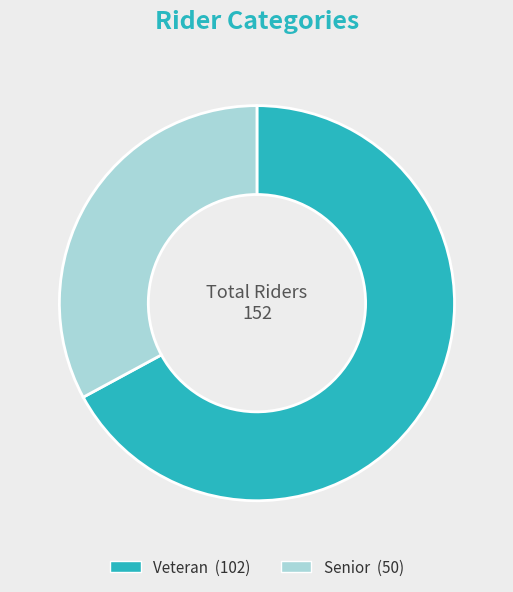

Is the sum of Veteran and Senior greater than half?

Yes